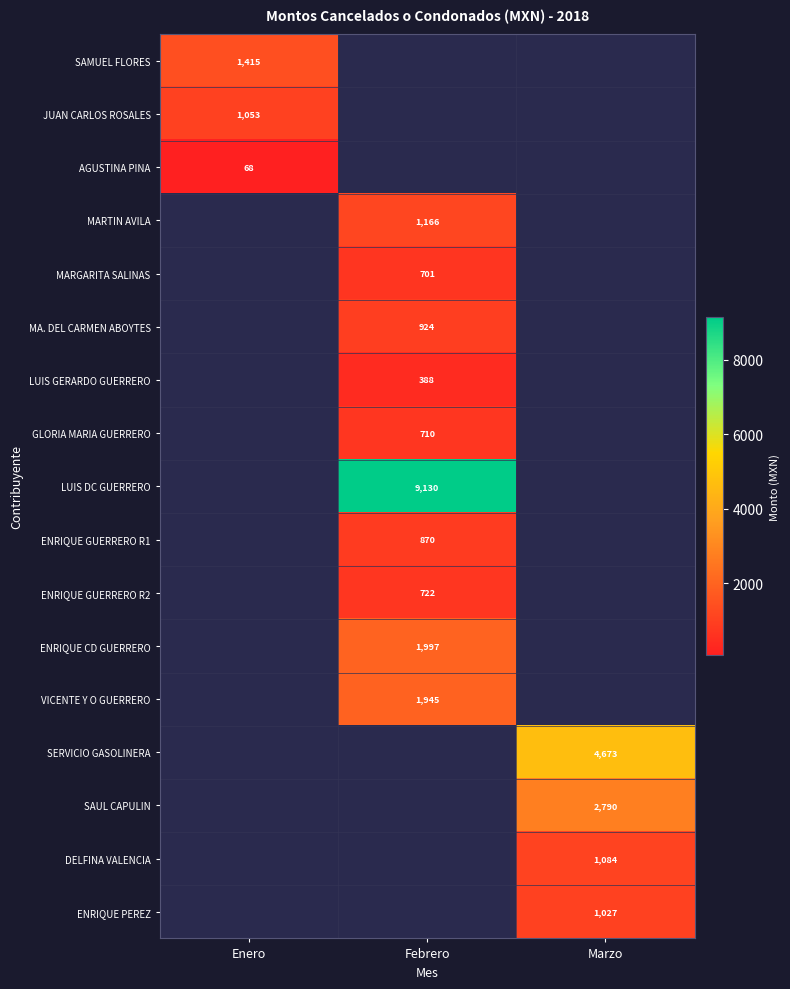

The LUIS DC GUERRERO series shows 9130 at Febrero. True or false?

True